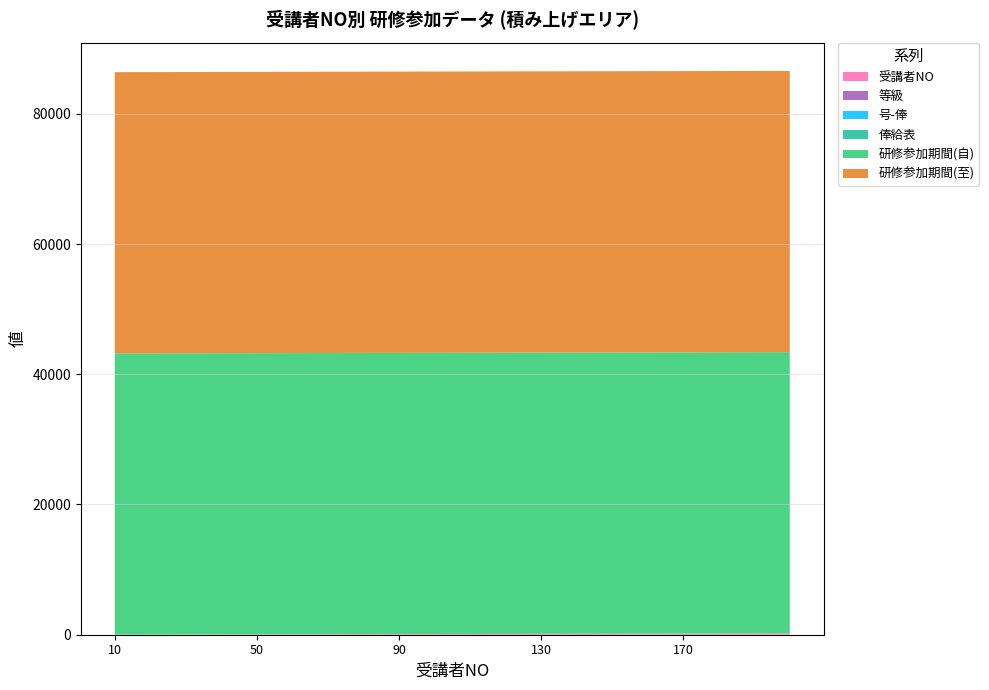

Reading right to left, list all the values displayed in this chart.

受講者NO: 200	190	180	170	160	150	140	130	120	110	100	90	80	70	60	50	40	30	20	10
等級: 0	0	0	0	0	0	0	0	0	0	0	0	0	0	0	0	0	0	0	0
号-俸: 0	0	0	0	0	0	0	0	0	0	0	0	0	0	0	0	0	0	0	0
俸給表: 0	0	0	0	0	0	0	0	0	0	0	0	0	0	0	0	0	0	0	0
研修参加期間(自): 43192	43192	43192	43192	43192	43192	43192	43192	43192	43192	43192	43192	43192	43192	43192	43192	43192	43192	43192	43192
研修参加期間(至): 43192	43192	43192	43192	43192	43192	43192	43192	43192	43192	43192	43192	43192	43192	43192	43192	43192	43192	43192	43192